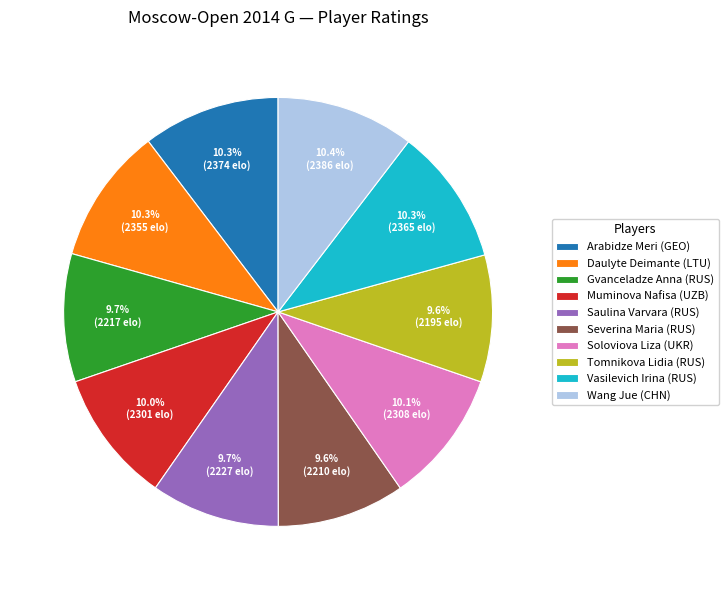

Count the number of slices in the pie.

10